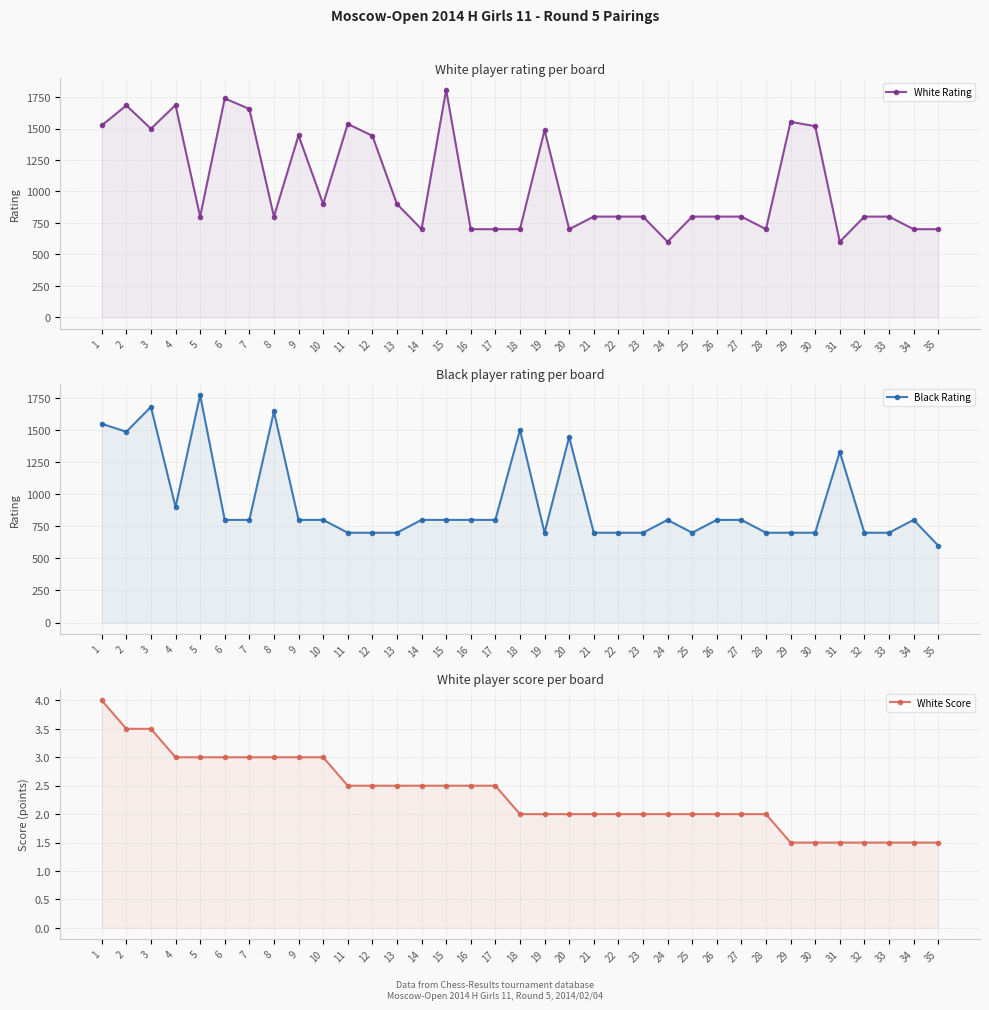

Reading left to right, list all the values displayed in this chart.

White Rating: 1525.0	1684.0	1499.0	1687.0	800.0	1740.0	1656.0	800.0	1446.0	900.0	1537.0	1443.0	900.0	700.0	1809.0	700.0	700.0	700.0	1487.0	700.0	800.0	800.0	800.0	600.0	800.0	800.0	800.0	700.0	1554.0	1519.0	600.0	800.0	800.0	700.0	700.0
Black Rating: 1549.0	1487.0	1681.0	900.0	1773.0	800.0	800.0	1645.0	800.0	800.0	700.0	700.0	700.0	800.0	800.0	800.0	800.0	1502.0	700.0	1446.0	700.0	700.0	700.0	800.0	700.0	800.0	800.0	700.0	700.0	700.0	1330.0	700.0	700.0	800.0	600.0
White Score: 4.0	3.5	3.5	3.0	3.0	3.0	3.0	3.0	3.0	3.0	2.5	2.5	2.5	2.5	2.5	2.5	2.5	2.0	2.0	2.0	2.0	2.0	2.0	2.0	2.0	2.0	2.0	2.0	1.5	1.5	1.5	1.5	1.5	1.5	1.5